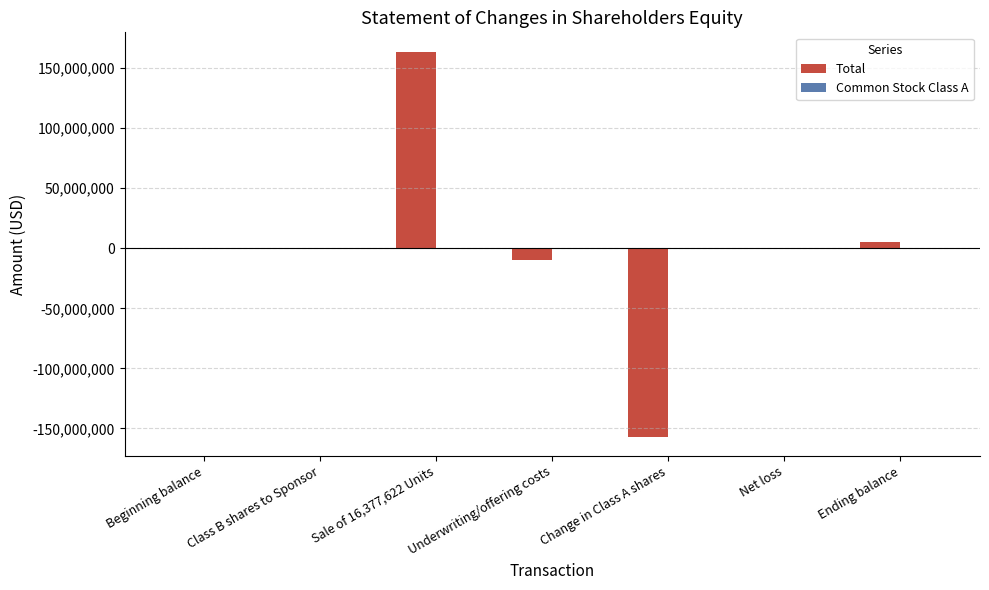

At which category is the sum across all series the highest?

Sale of 16,377,622 Units